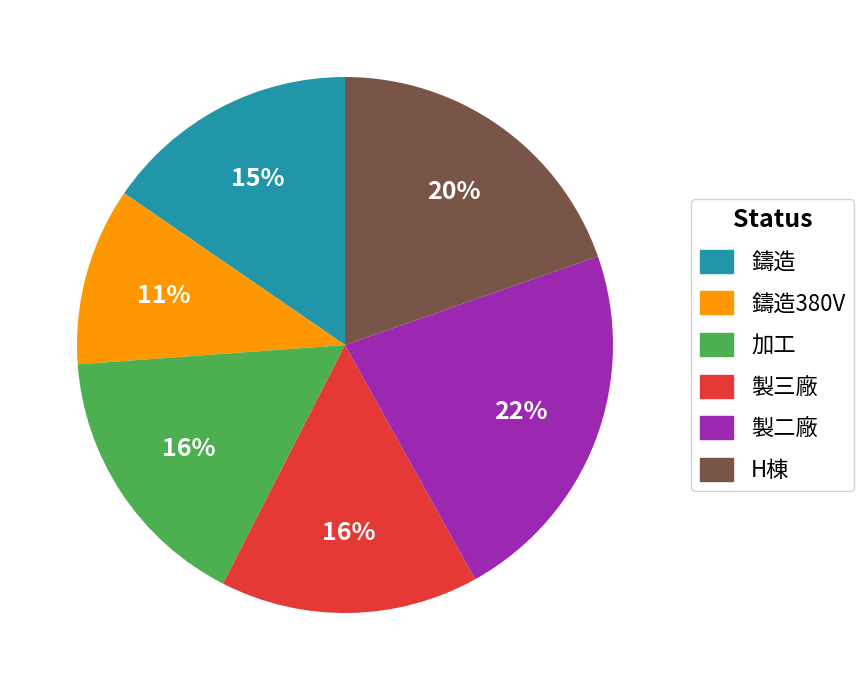

To the nearest percent, what is the average slice percentage?

17%